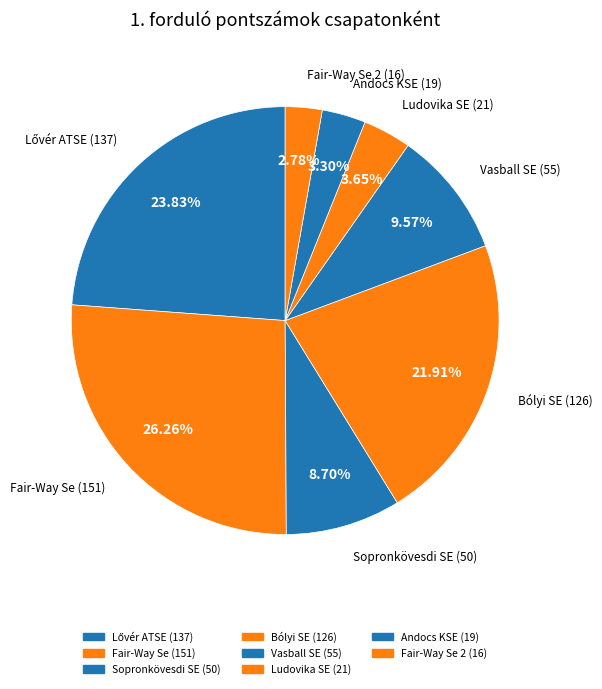

How many segments does this pie chart have?

8